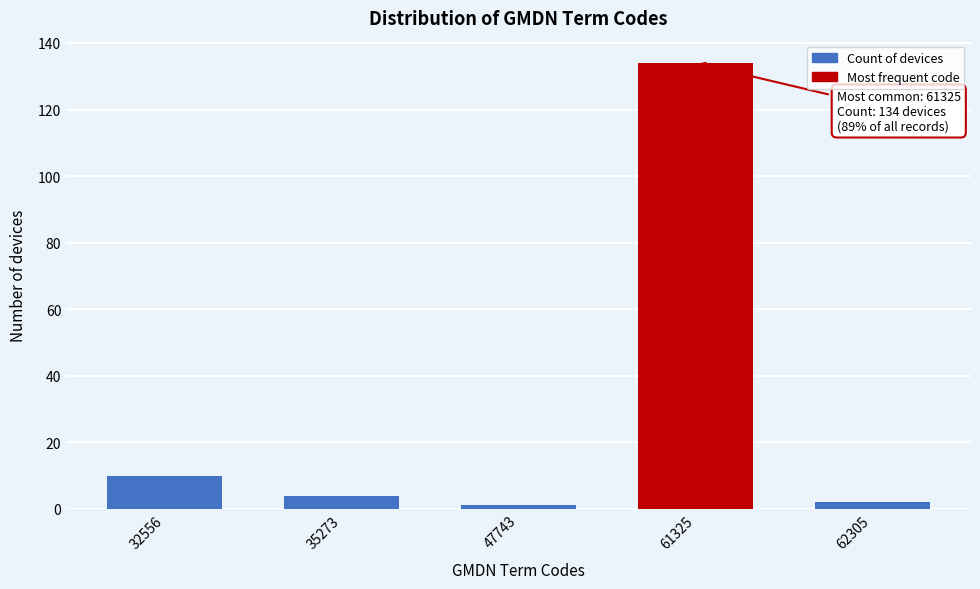

Reading left to right, extract all data points from this chart.

32556=10	35273=4	47743=1	61325=134	62305=2